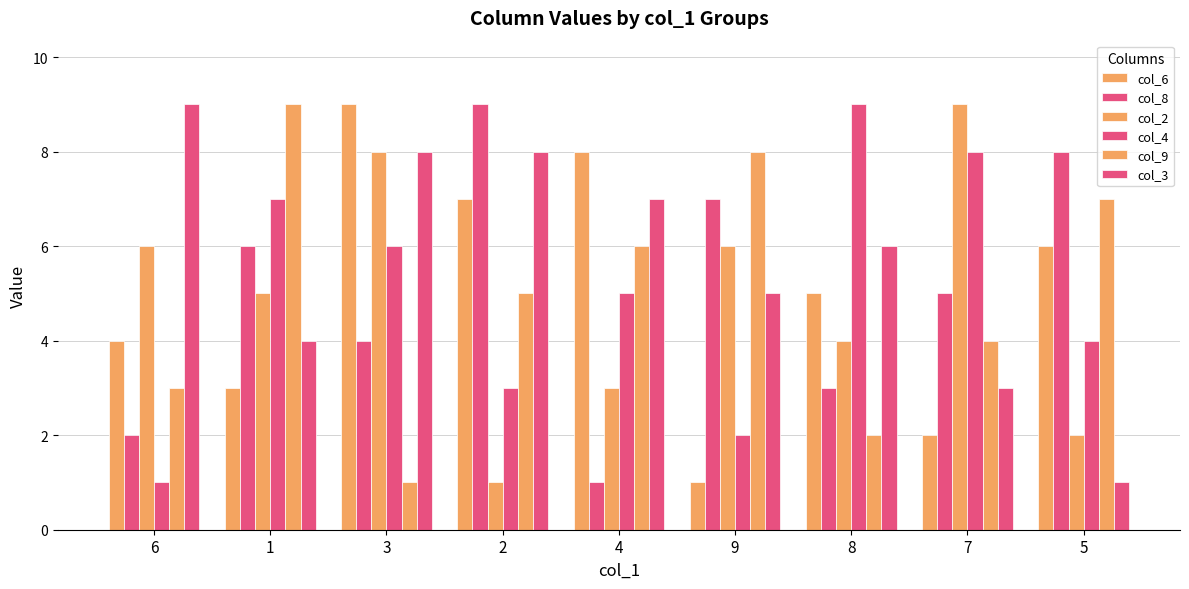

Is it true that col_2 equals 2 at 4?

False